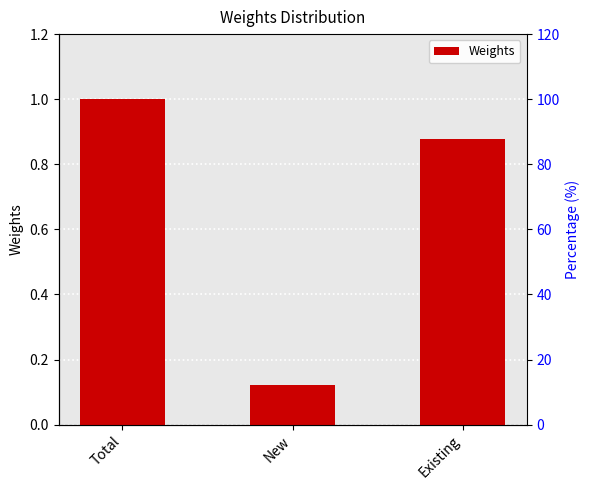

List the labels in order of value, largest first.

Total, Existing, New